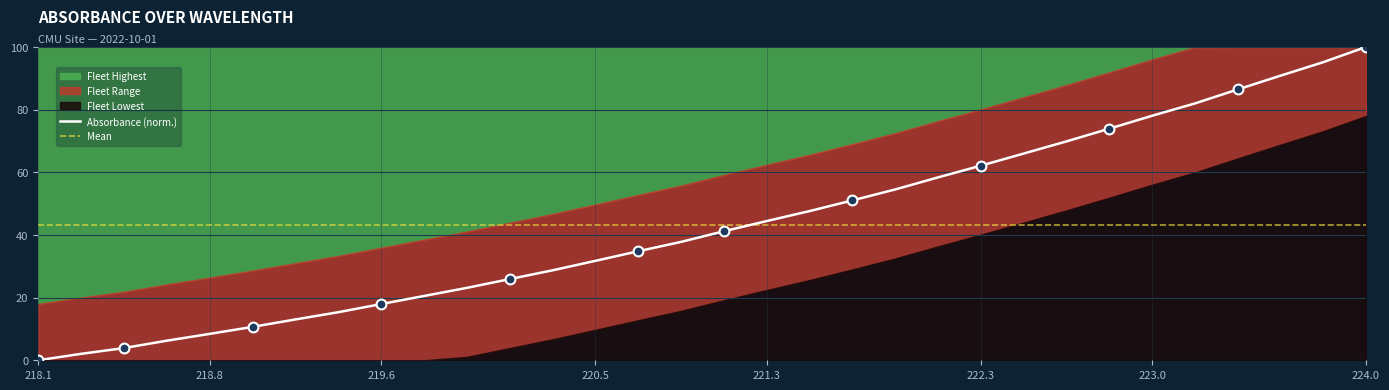

Which series contains the lowest Y value?

Absorbance (norm.)